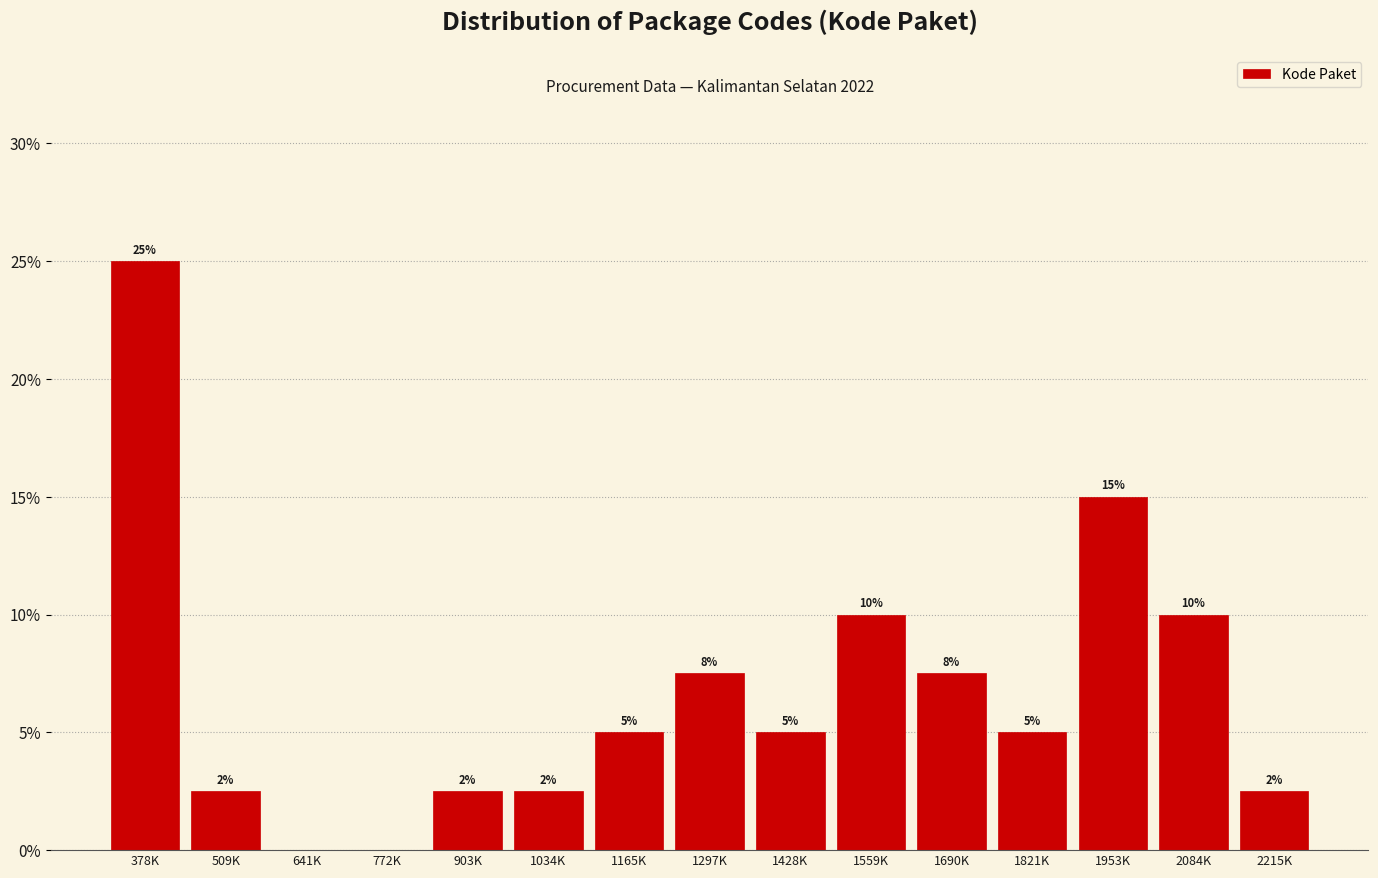

Are the bars horizontal?

No